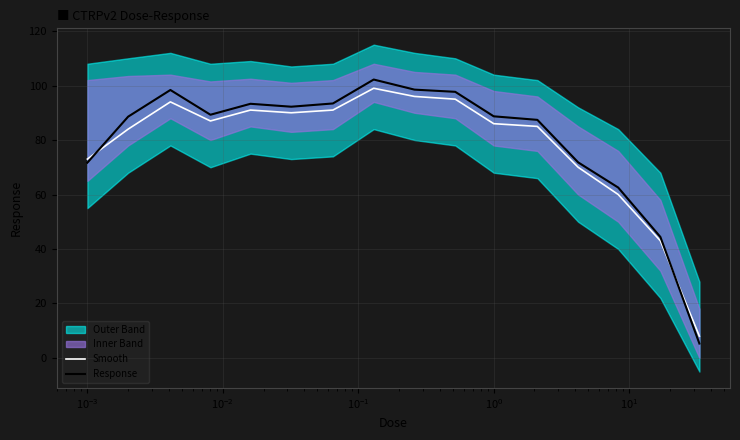

What is the difference between the maximum and second lowest values in the Smooth series?

56.0